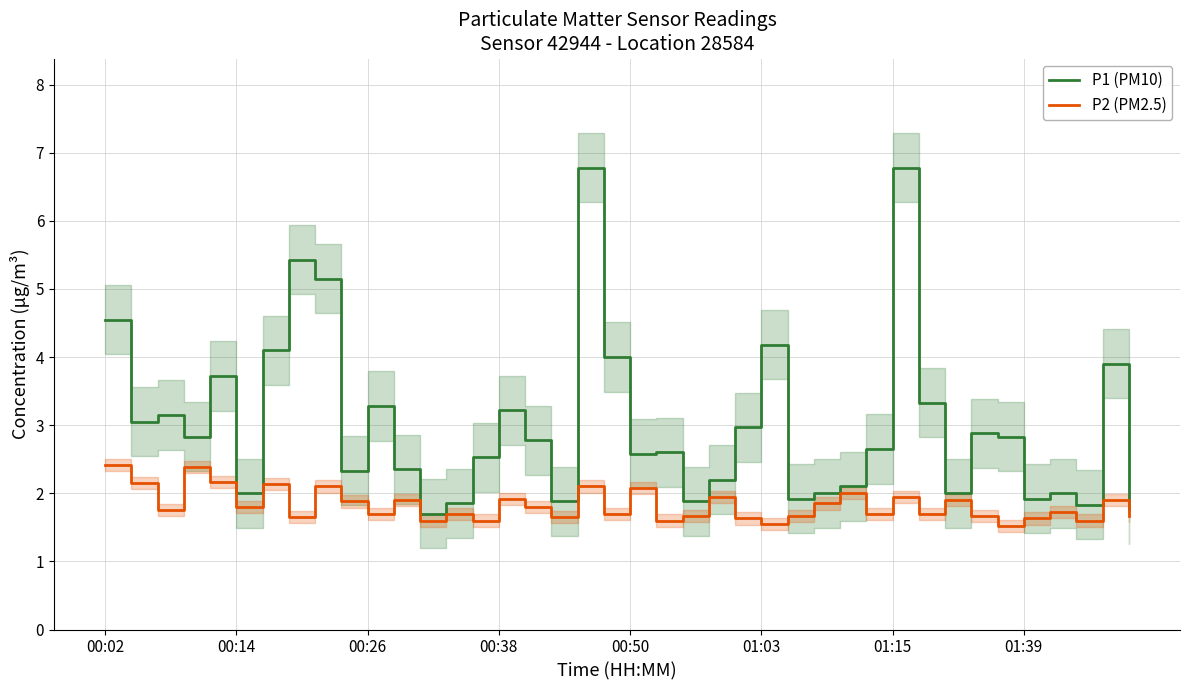

True or false: P2 (PM2.5) has more than 2 interior local peaks.

True